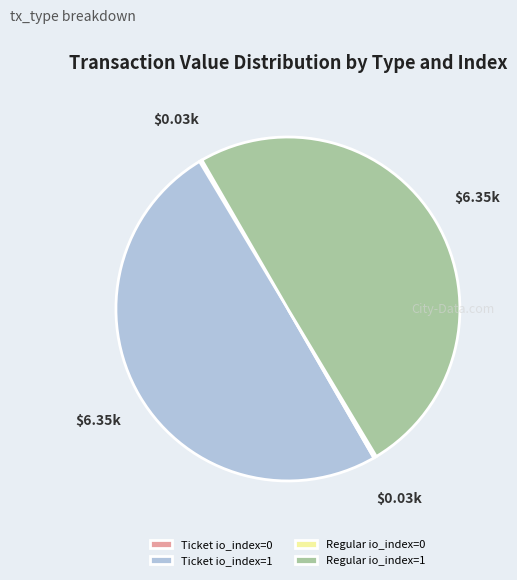

Do Ticket io_index=1 and Regular io_index=1 together represent more than half of the pie?

Yes